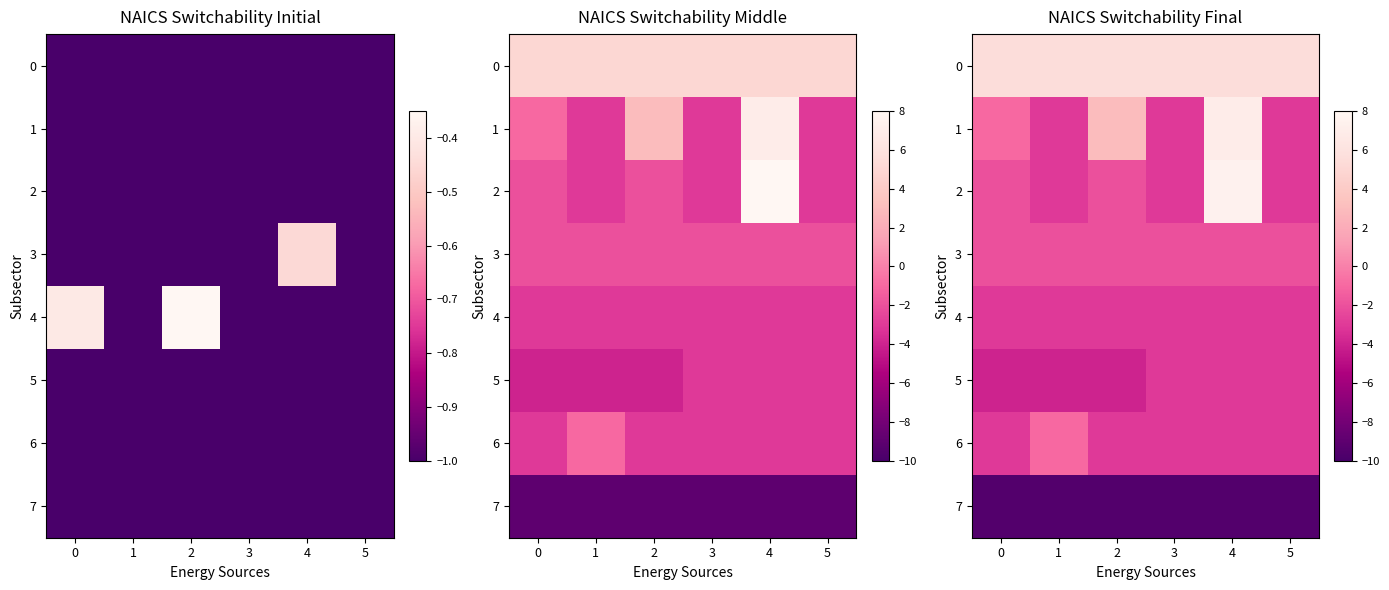

Rank the series by their maximum value, from highest to lowest.

2, 1, 0, 6, 3, 4, 5, 7